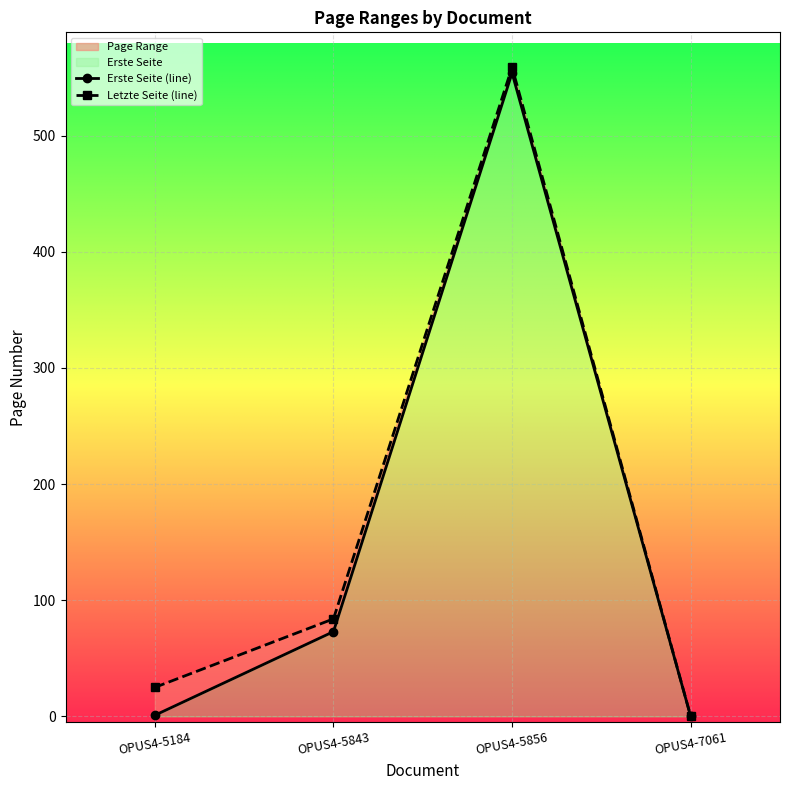

What is the difference between the second highest and minimum values in the Letzte Seite (line) series?

84